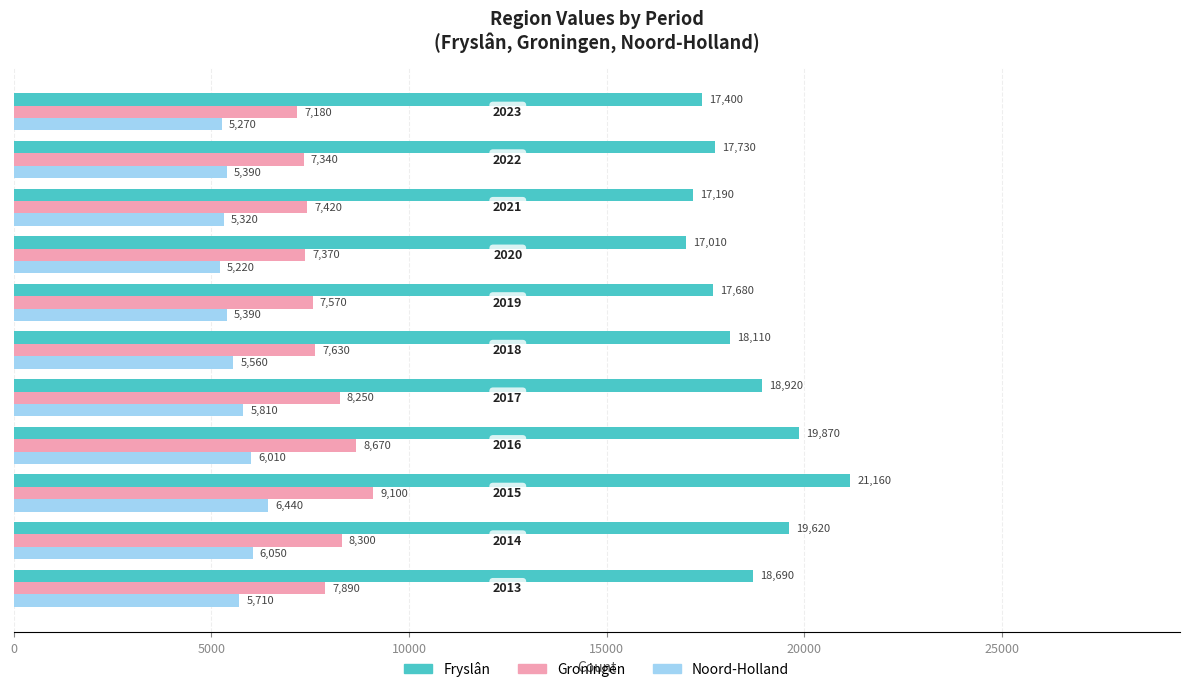

How many distinct data groups are displayed?

3